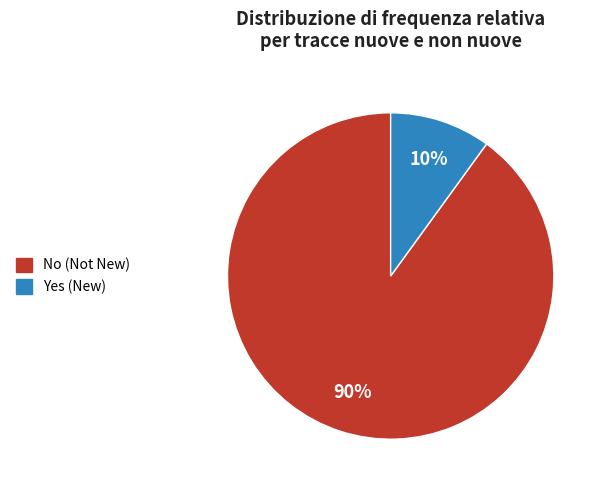

Is it true that No is 99% of the pie?

False